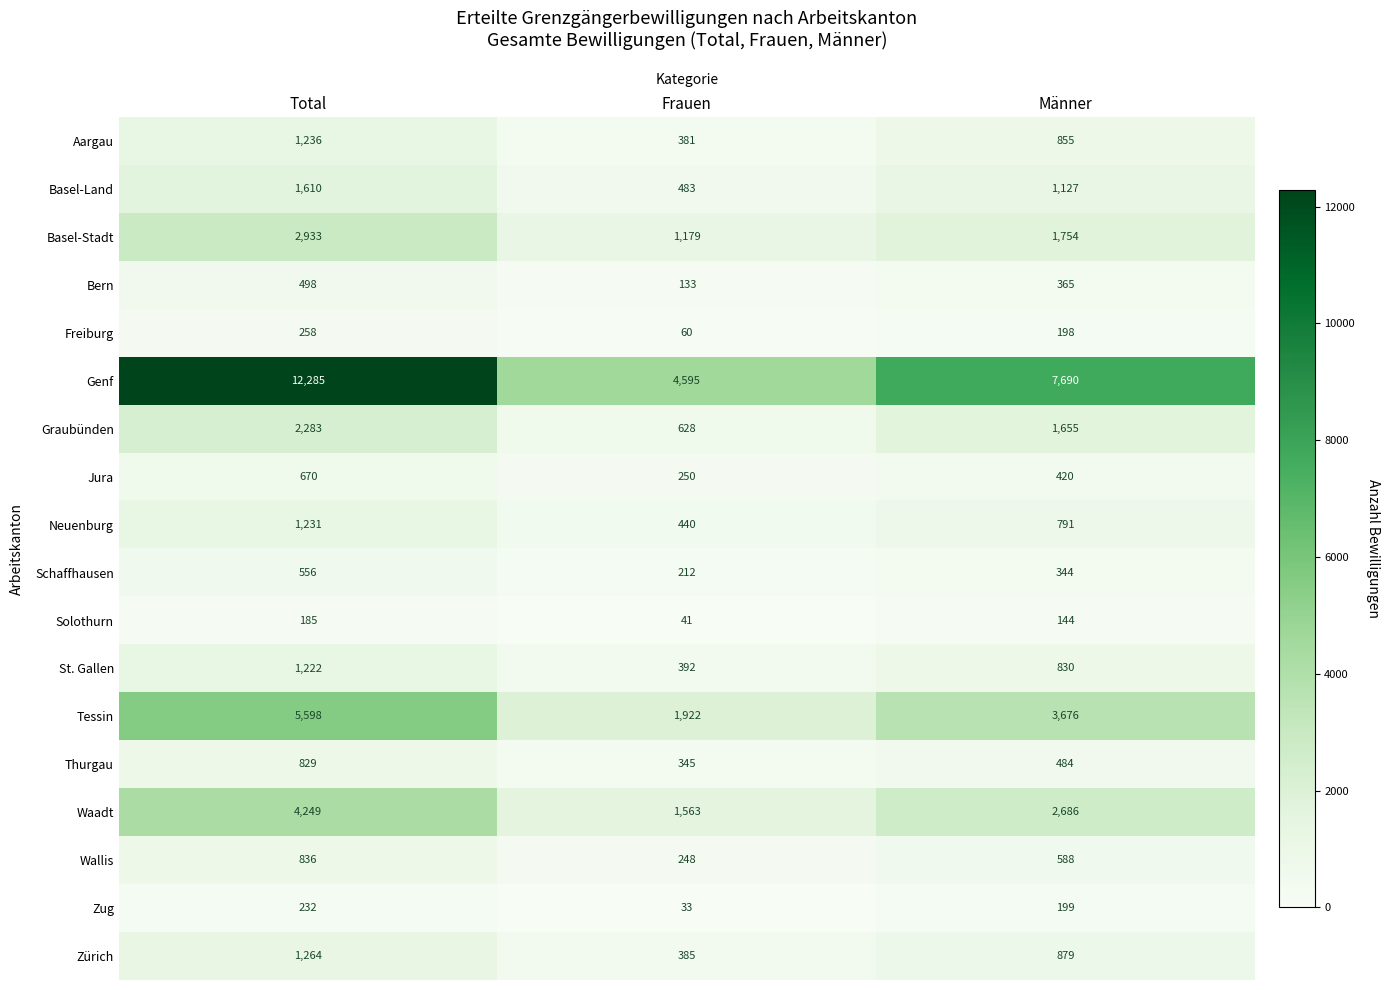

How many data points does each series have?

3